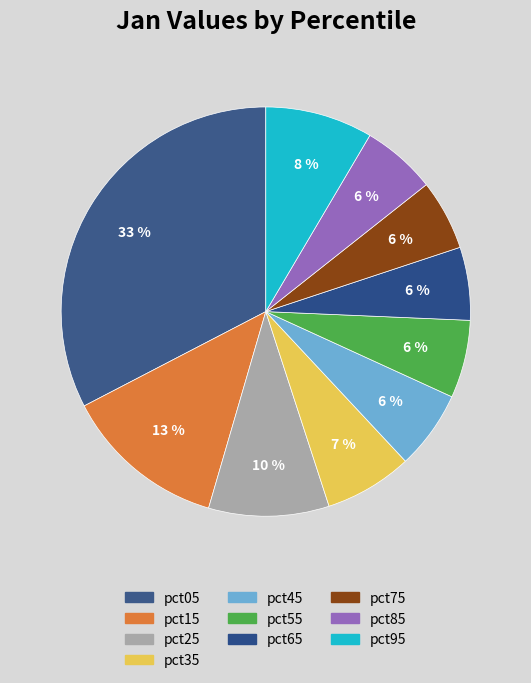

To the nearest percent, what is the combined percentage of pct45 and pct65?

12%